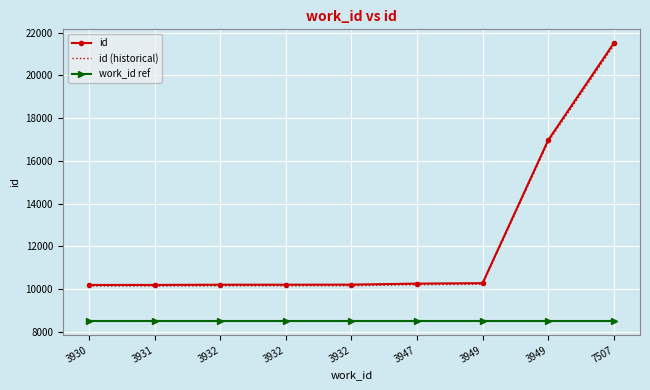

Between 3949 and 3931, which is larger?

3949